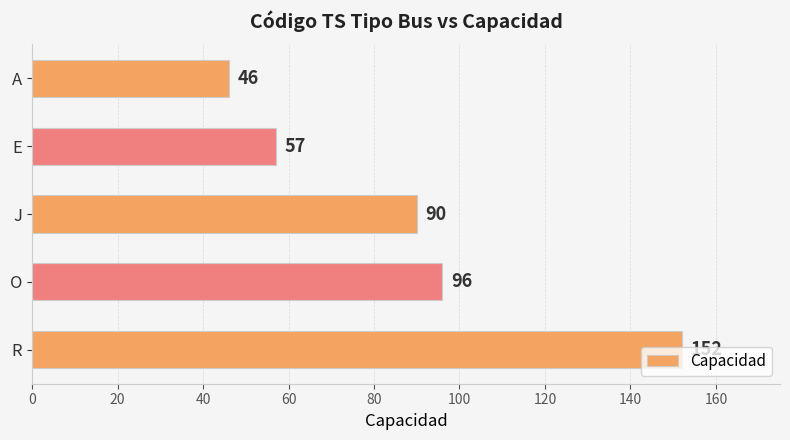

List the labels in order of value, largest first.

R, O, J, E, A